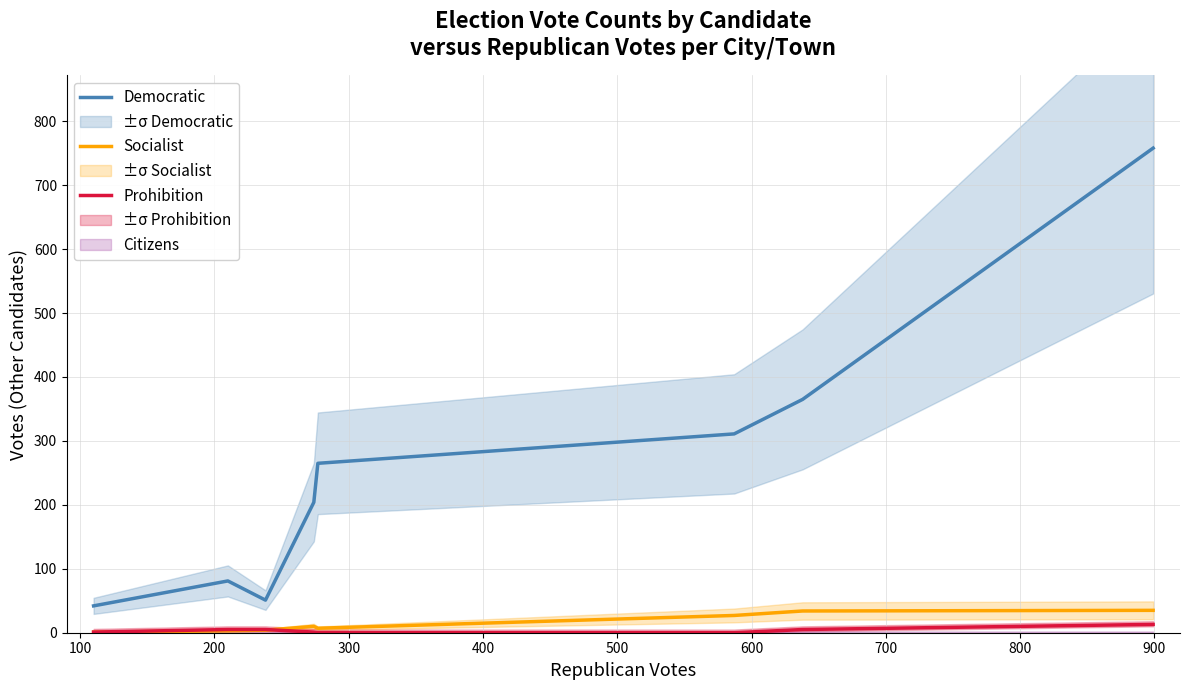

What is the maximum value for Socialist?

35